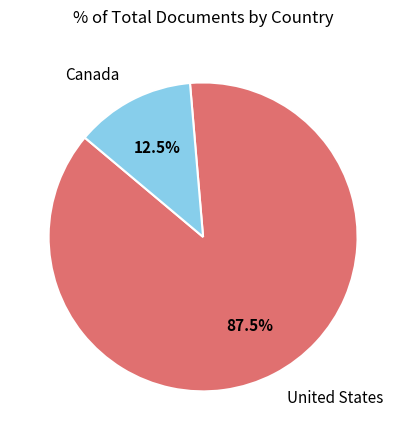

Does any single category account for the majority?

Yes